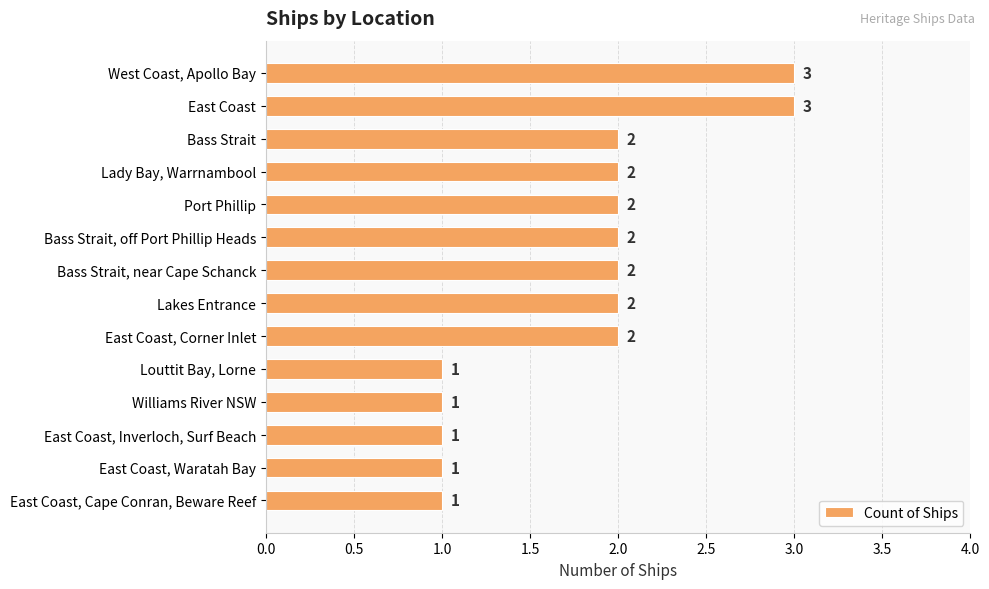

Does the chart contain stacked bars?

No